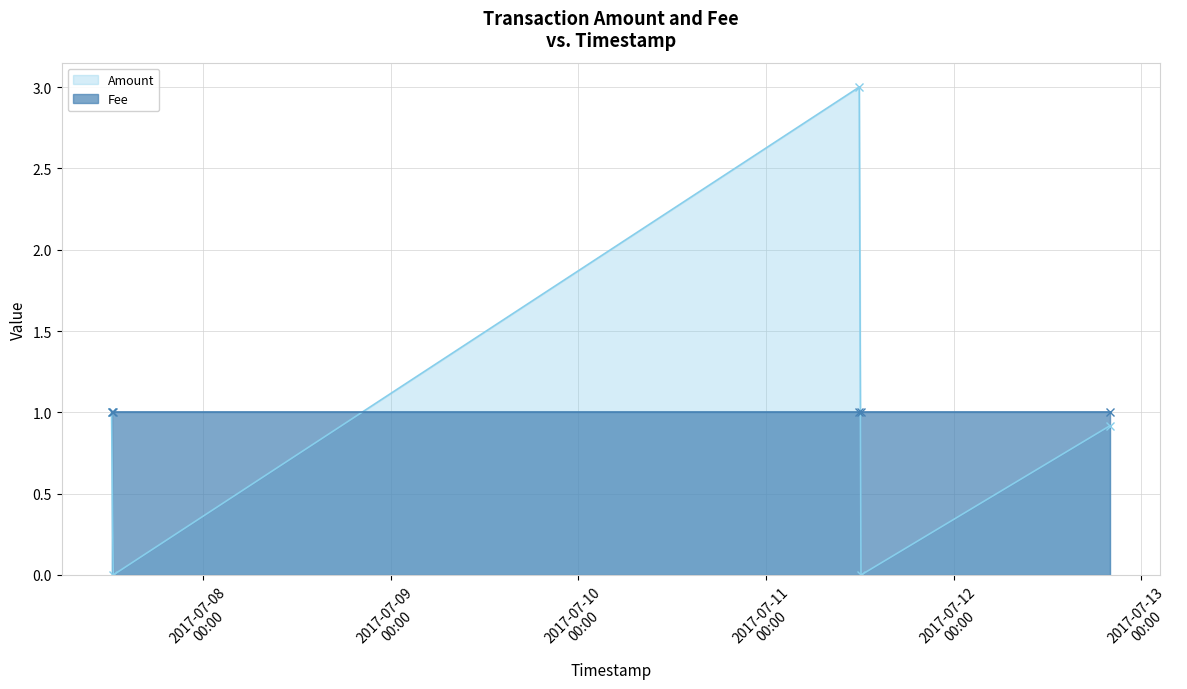

What is the greatest value displayed?

3.0